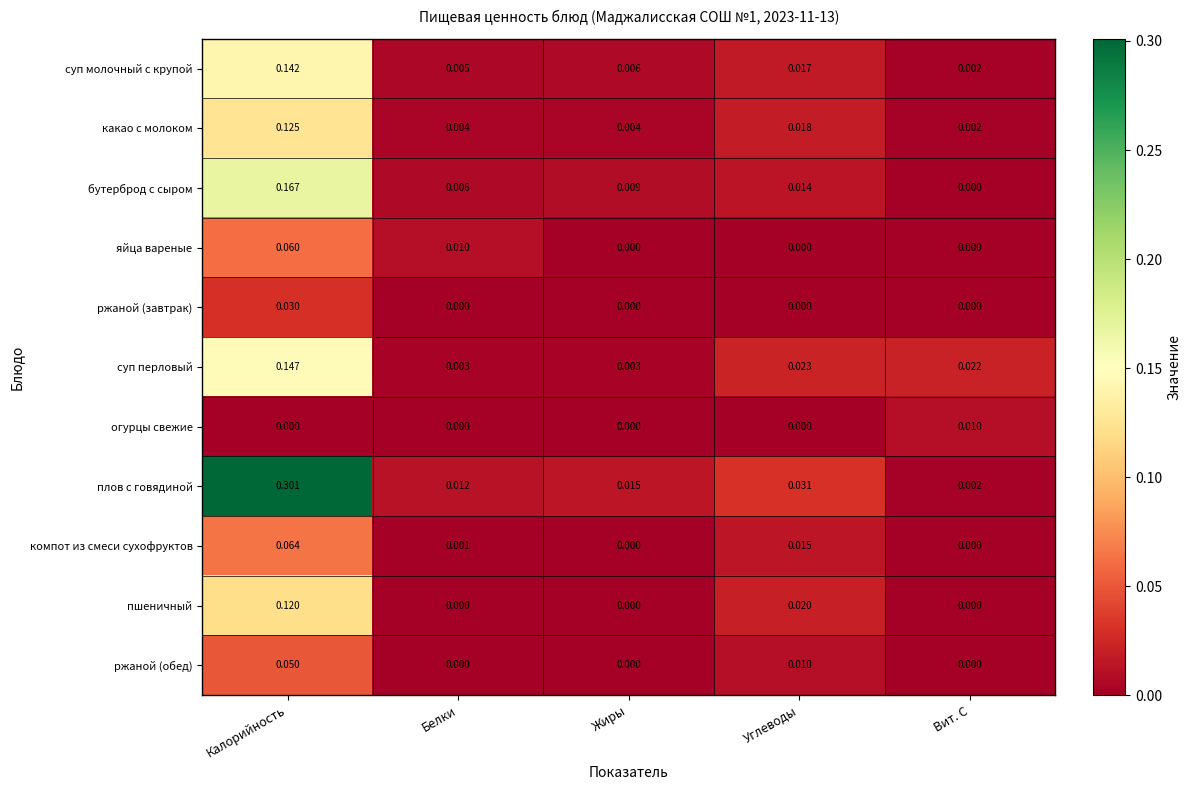

Which series has the widest spread of values?

плов с говядиной